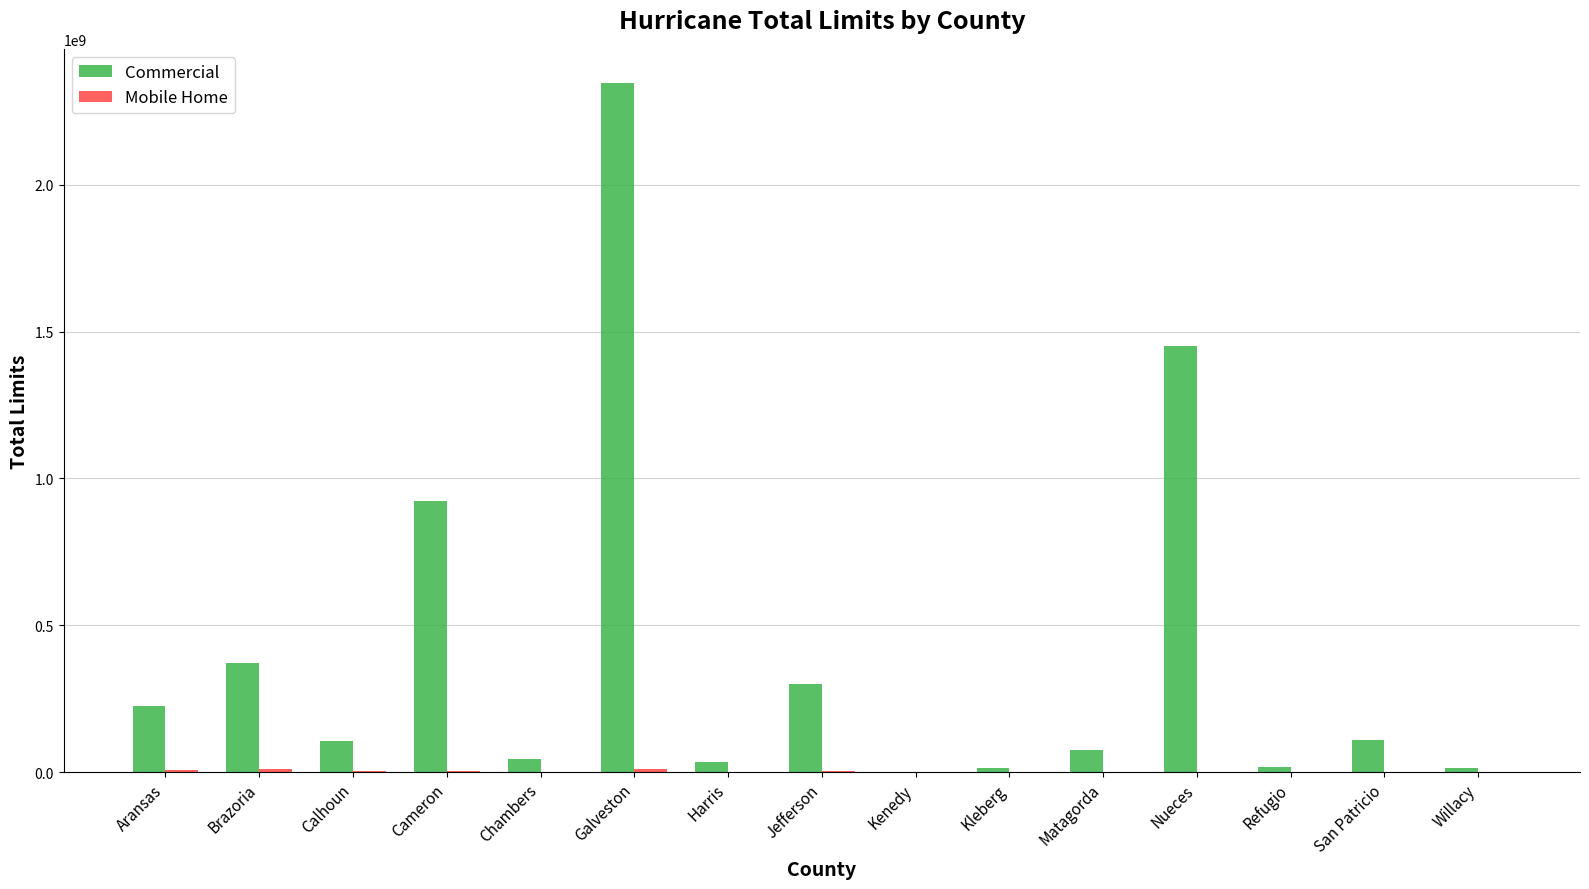

At which label does Commercial reach its peak?

Galveston